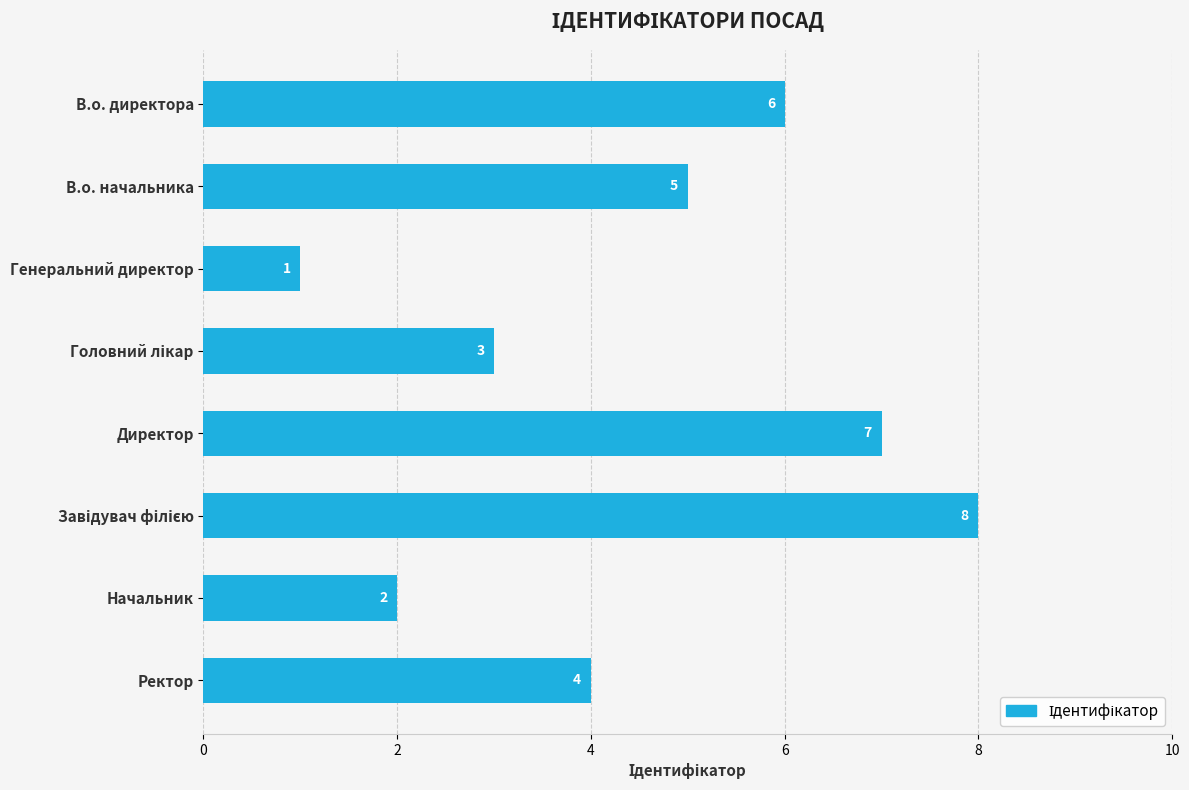

The chart shows a value of 6 at Ректор. True or false?

False